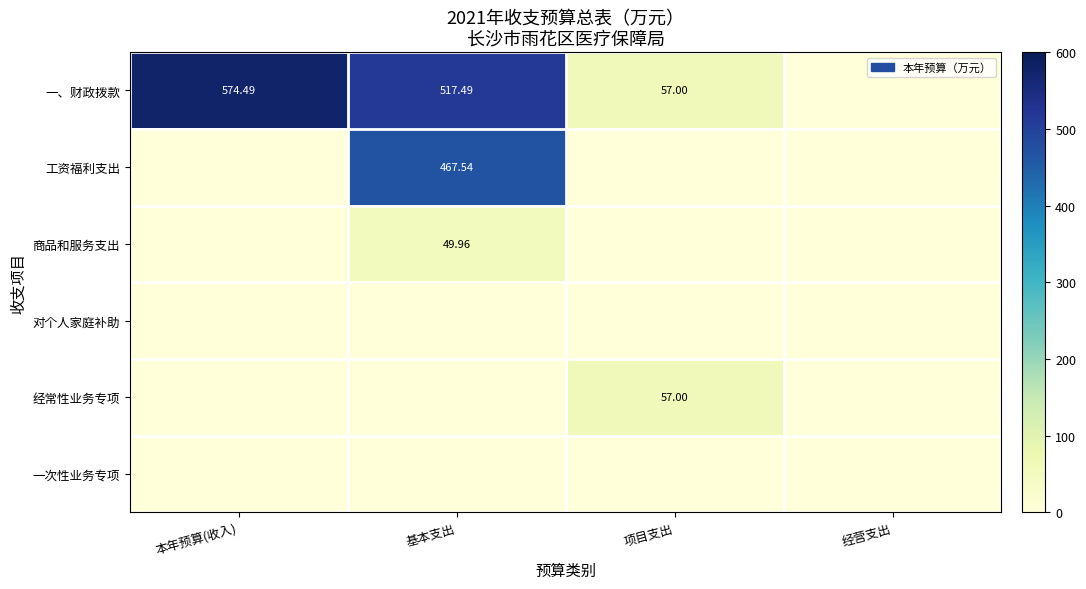

What is the difference between the 一、财政拨款 values at 经营支出 and 本年预算(收入)?

574.5